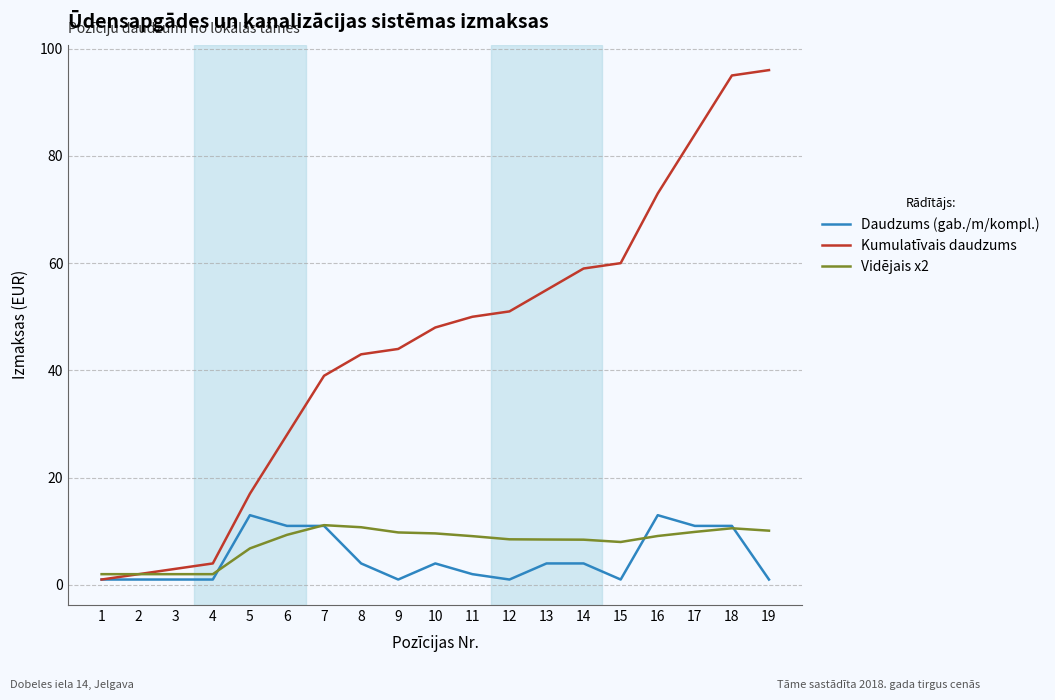

List the series in order of their peak value, lowest first.

Vidējais x2, Daudzums (gab./m/kompl.), Kumulatīvais daudzums